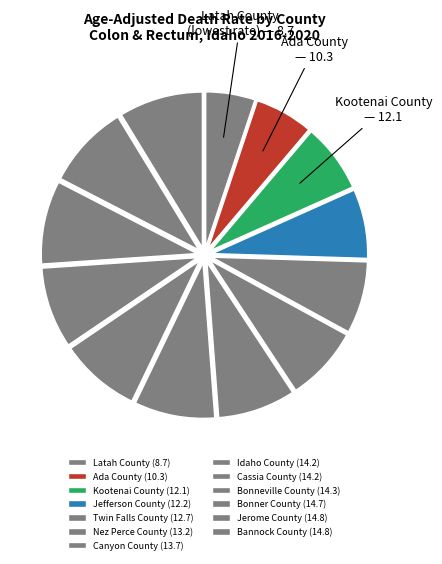

The Idaho County slice represents 8% of the pie. True or false?

True